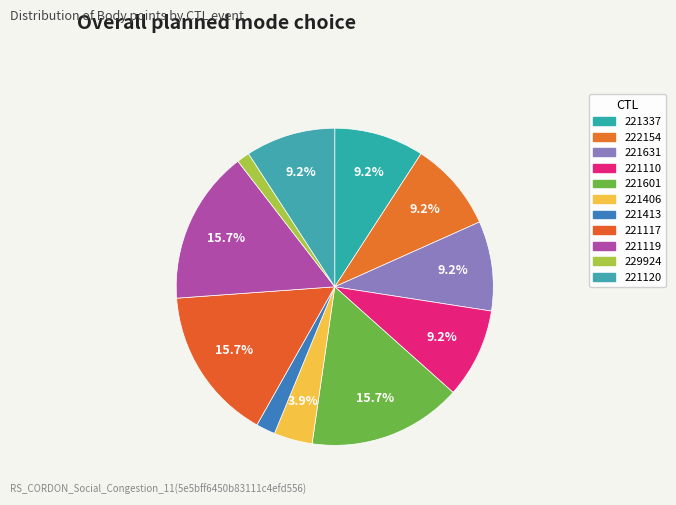

How many slices are in this pie chart?

11